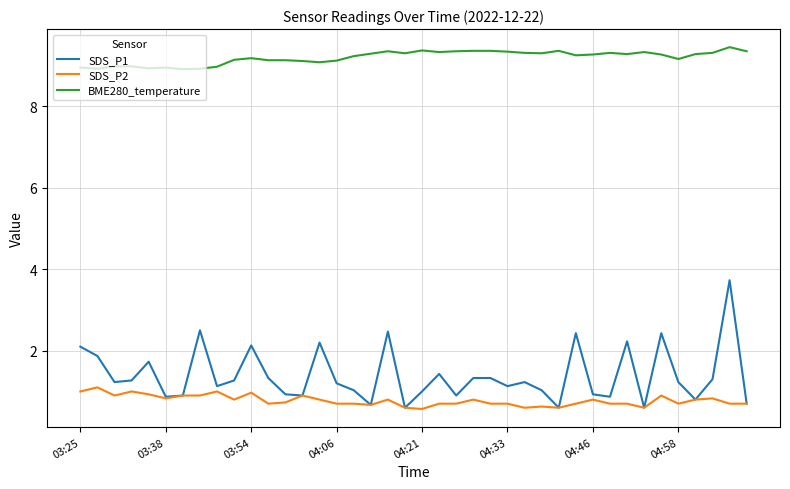

Which series has the largest total across all categories?

BME280_temperature